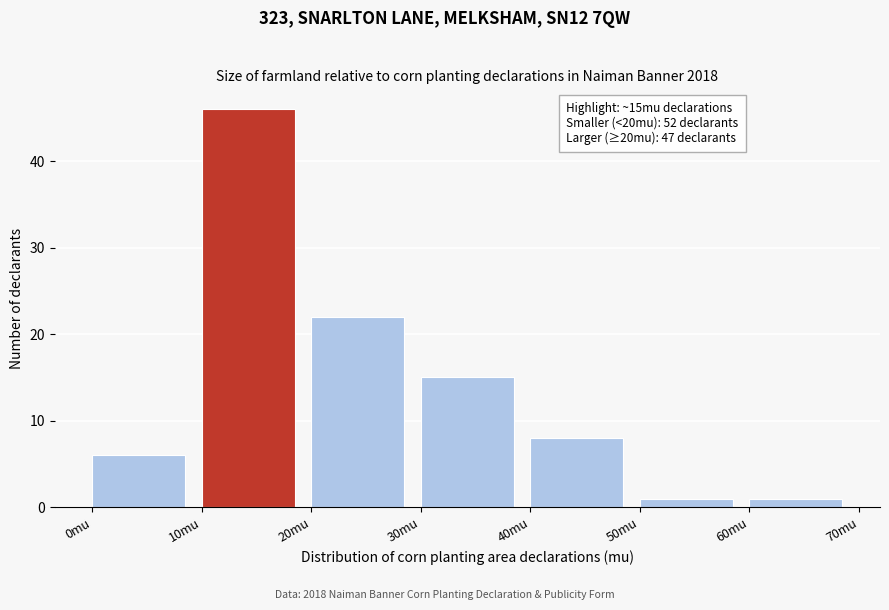

Over which range of the x-axis is the bar tallest?

10 to 20